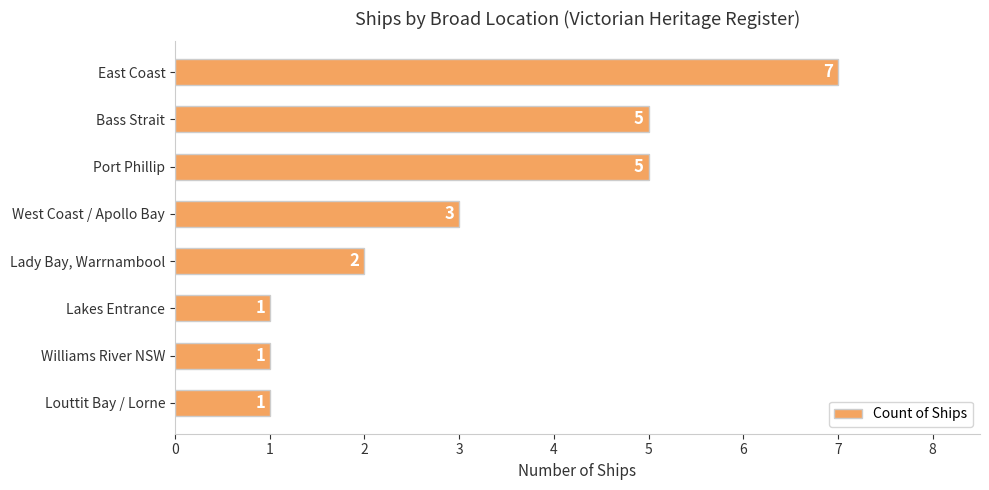

What is the sum of the values at Williams River NSW and Bass Strait?

6